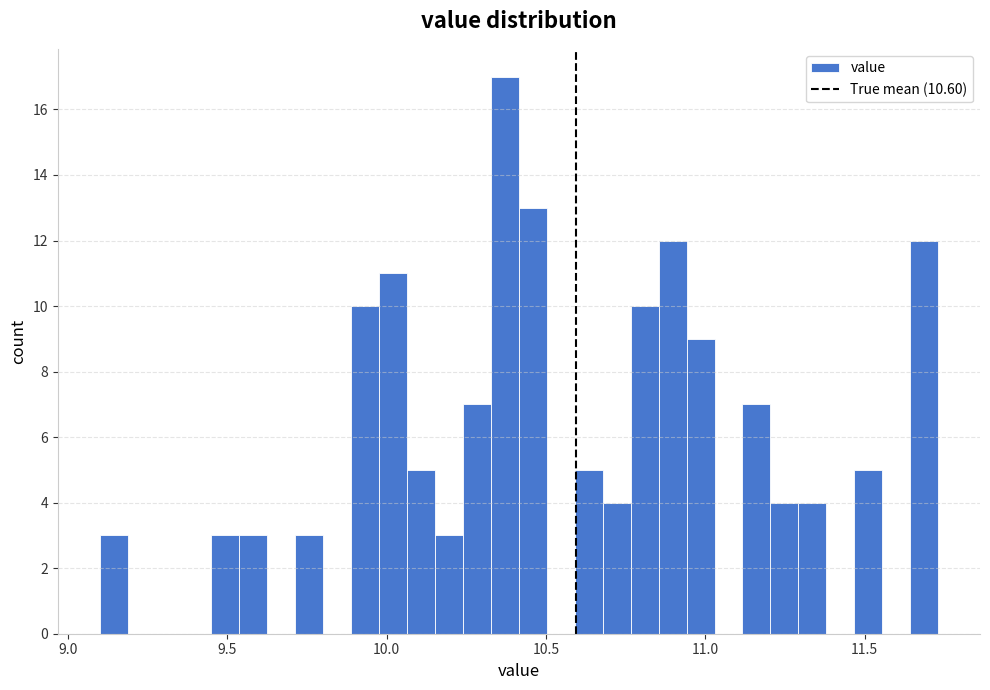

Around what value on the x-axis is the tallest bar? Give the approximate position of its centre, as read against the axis.

10.35